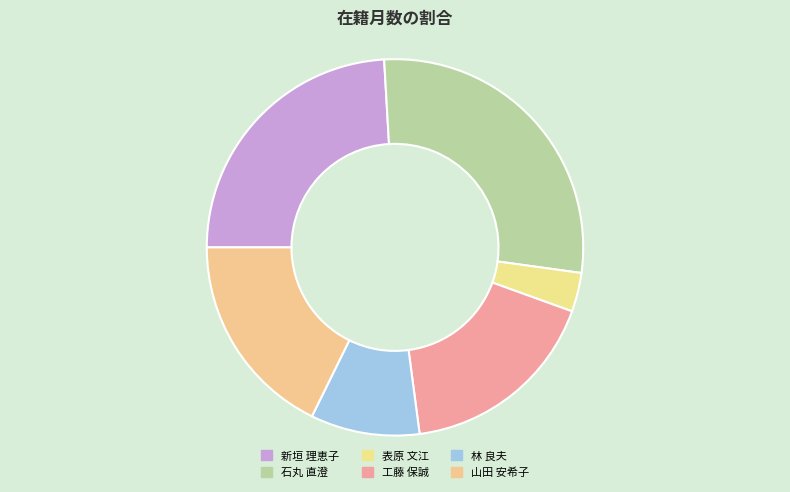

What percentage is NOT represented by 表原 文江?

96.7%